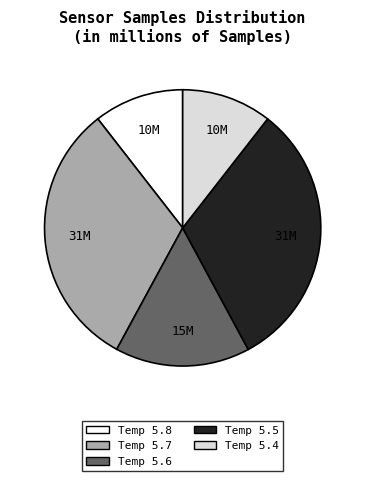

Is it true that Temp 5.5 is 32% of the pie?

True